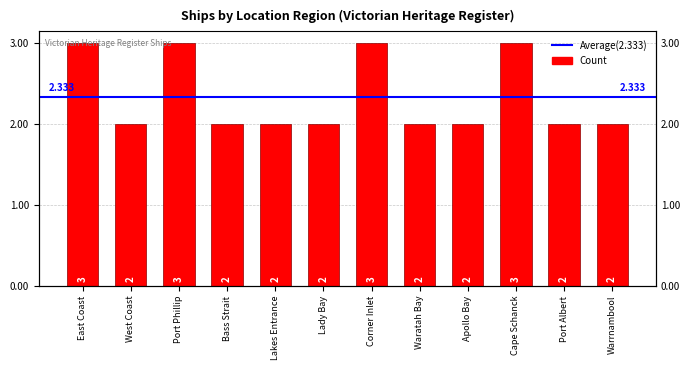

Reading left to right, what are all the values shown in this chart?

3	2	3	2	2	2	3	2	2	3	2	2